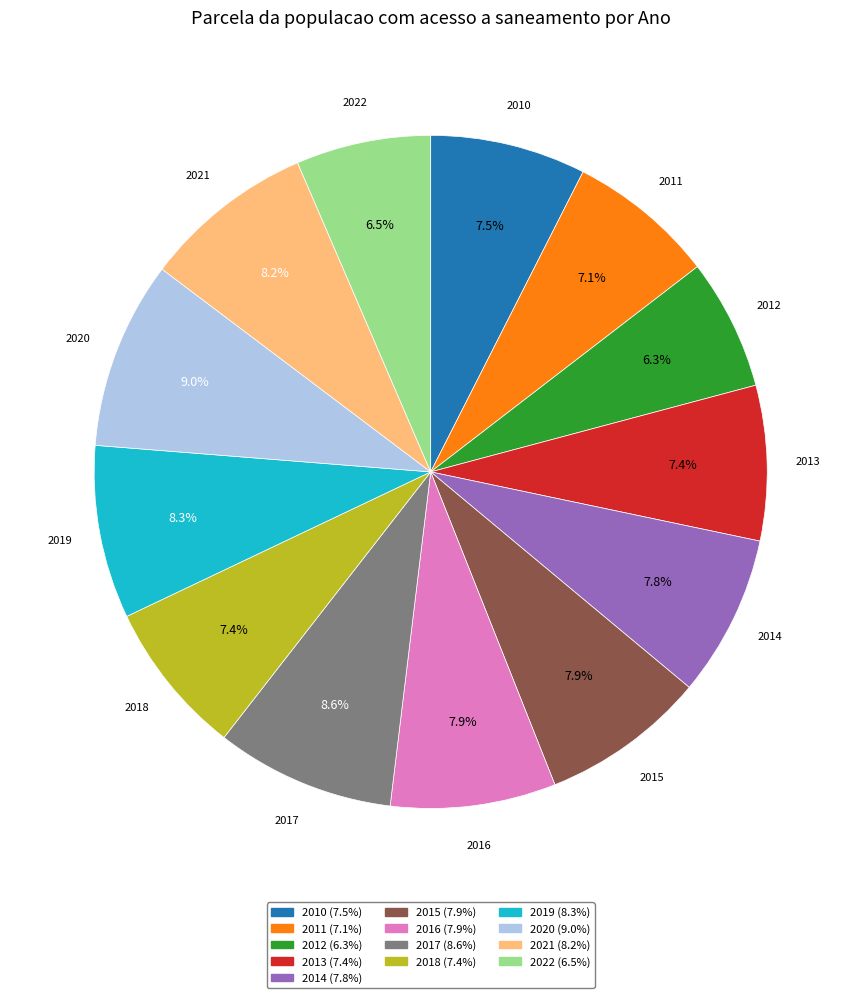

Count the number of slices in the pie.

13